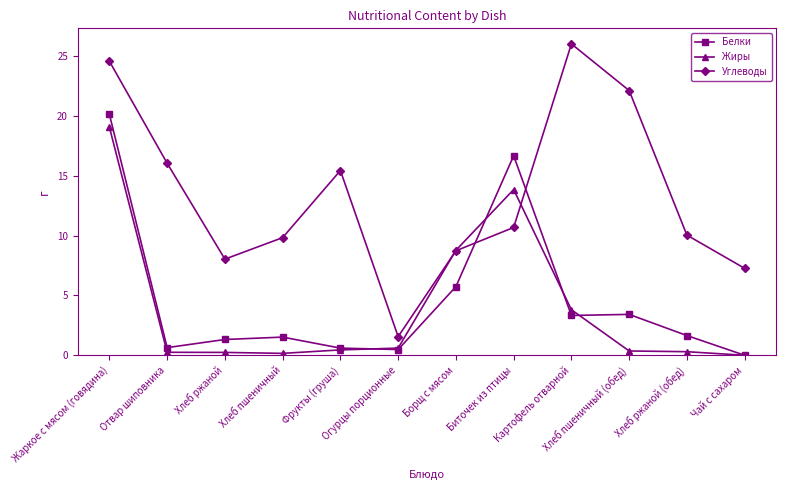

What is the maximum value shown in the chart?

26.0